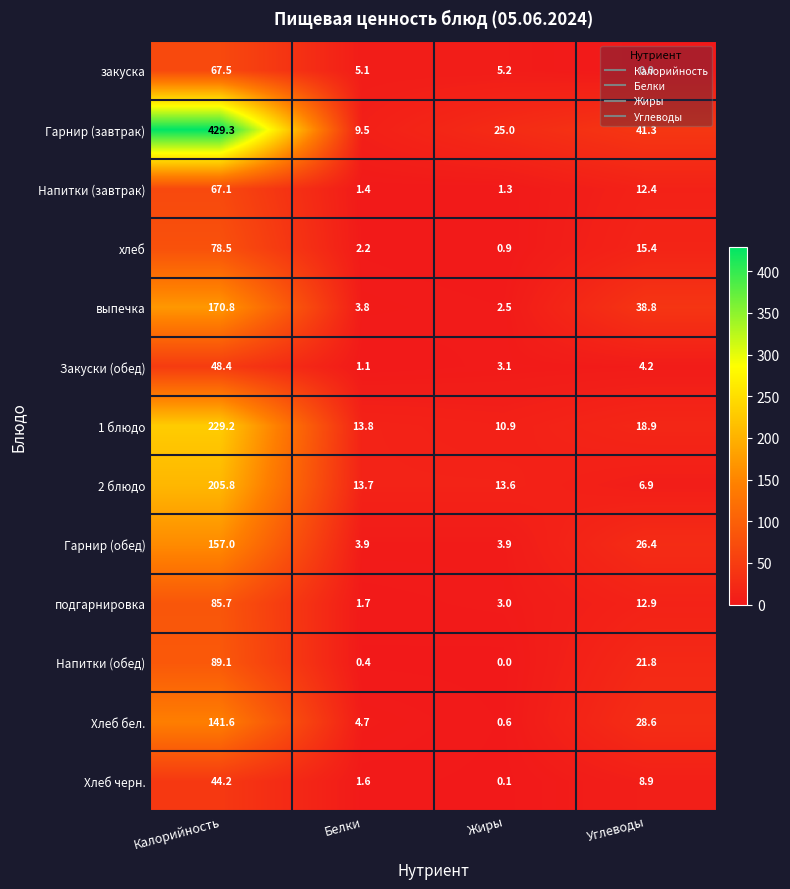

Which series has the largest total across all categories?

Гарнир (завтрак)